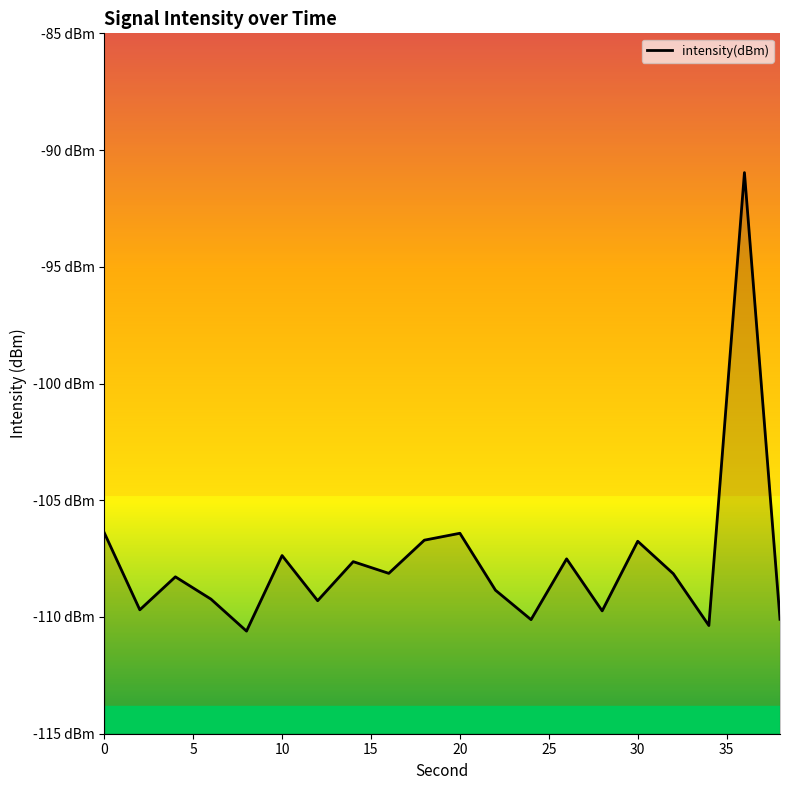

Reading left to right, list all the values displayed in this chart.

-106.4	-109.7	-108.3	-109.2	-110.6	-107.4	-109.3	-107.6	-108.1	-106.7	-106.4	-108.9	-110.1	-107.5	-109.7	-106.8	-108.1	-110.4	-91.0	-110.1